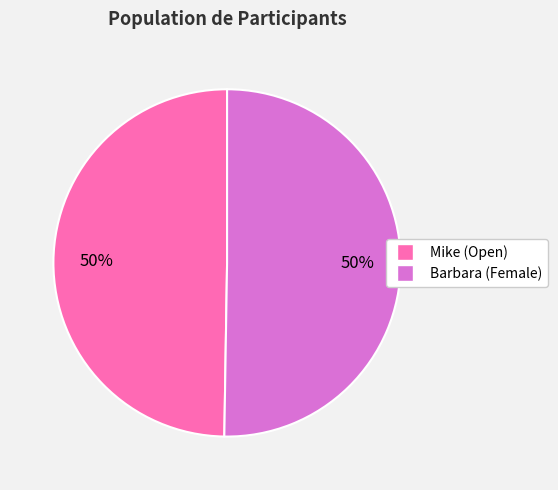

Count the number of slices in the pie.

2